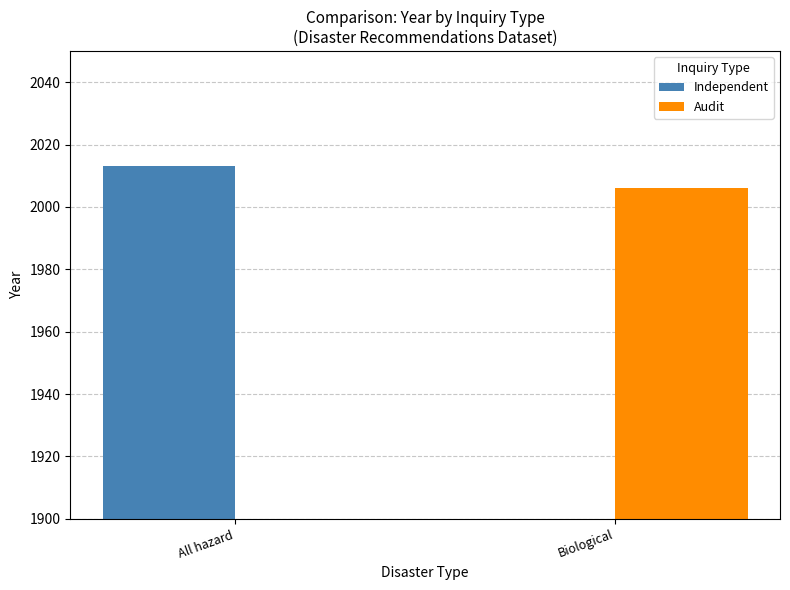

Which has a higher value, Biological or All hazard?

All hazard